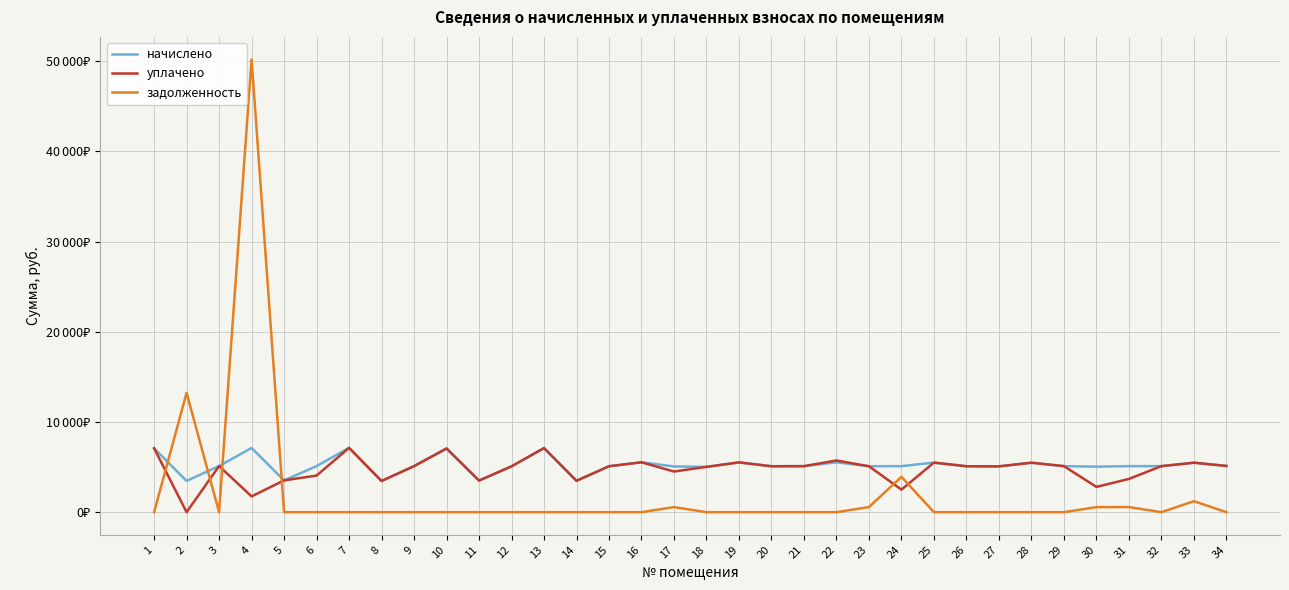

Reading left to right, what are all the values shown in this chart?

начислено: 1=7084.8	2=3467.5	3=5114.9	4=7119.4	5=3525.1	6=5103.4	7=7130.9	8=3456.0	9=5103.4	10=7061.8	11=3502.1	12=5080.3	13=7107.8	14=3479.0	15=5091.8	16=5529.6	17=5068.8	18=5022.7	19=5518.1	20=5091.8	21=5103.4	22=5529.6	23=5091.8	24=5103.4	25=5495.0	26=5091.8	27=5080.3	28=5483.5	29=5103.4	30=5045.8	31=5103.4	32=5103.3	33=5483.4	34=5126.4
уплачено: 1=7084.8	2=0.0	3=5114.9	4=1749.3	5=3525.1	6=4057.9	7=7130.9	8=3456.0	9=5103.4	10=7061.8	11=3502.1	12=5080.3	13=7107.8	14=3479.0	15=5091.8	16=5529.6	17=4505.6	18=5022.7	19=5518.1	20=5091.8	21=5103.4	22=5734.4	23=5091.8	24=2500.0	25=5495.0	26=5091.8	27=5080.3	28=5483.5	29=5103.4	30=2803.2	31=3685.8	32=5103.3	33=5483.4	34=5126.4
задолженность: 1=0.0	2=13232.0	3=0.0	4=50178.8	5=0.0	6=0.0	7=0.0	8=0.0	9=0.0	10=0.0	11=0.0	12=0.0	13=0.0	14=0.0	15=0.0	16=0.0	17=563.2	18=0.0	19=0.0	20=0.0	21=0.0	22=0.0	23=565.8	24=3918.9	25=0.0	26=0.0	27=0.0	28=0.0	29=0.0	30=560.6	31=567.0	32=0.0	33=1218.5	34=0.0